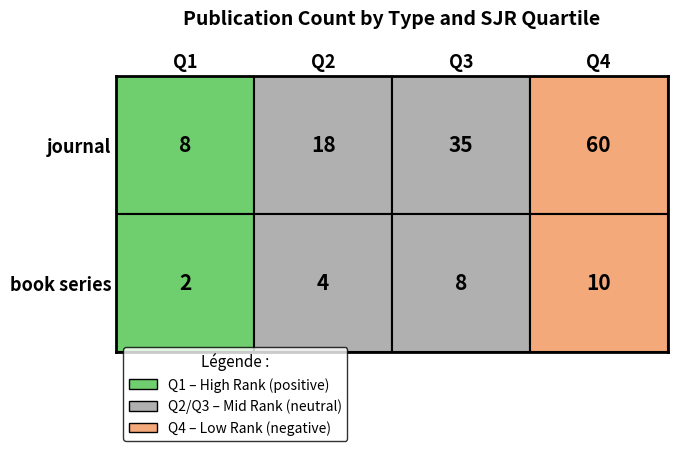

True or false: book series has a value of 8 at Q3.

True